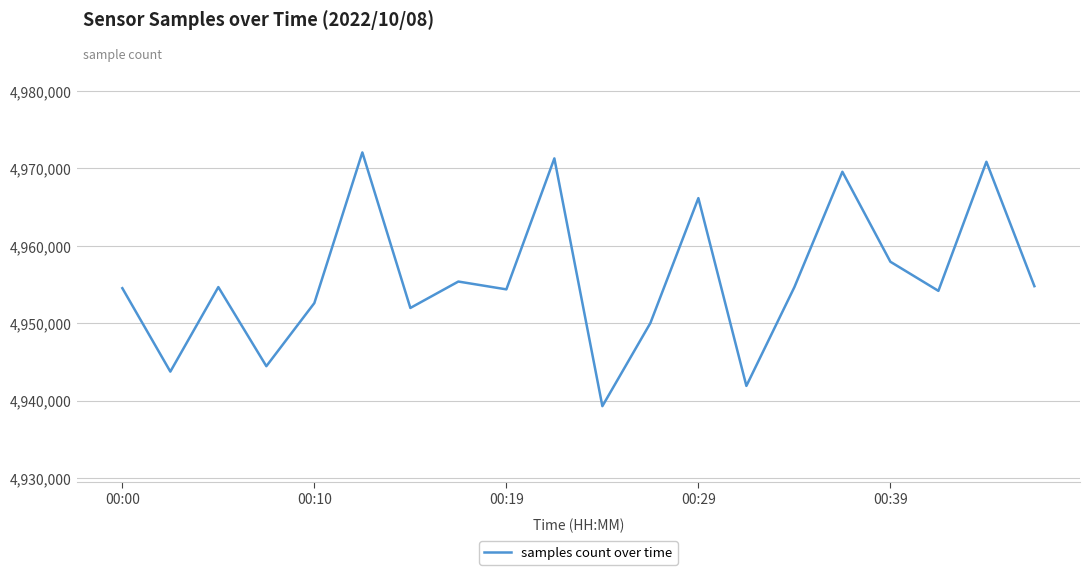

What is the greatest value displayed?

4972062